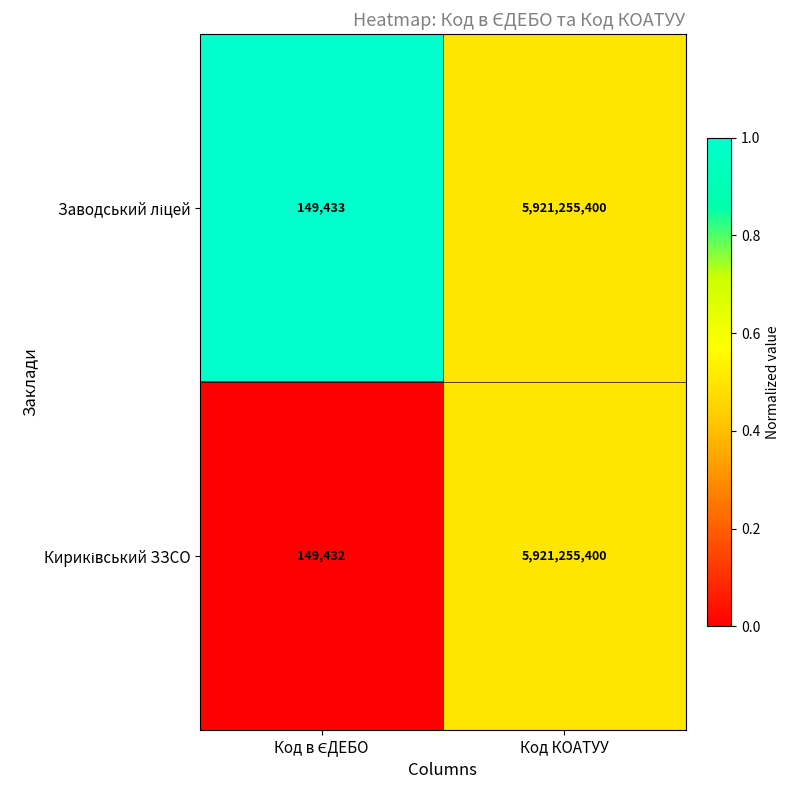

What is the maximum value shown in the chart?

5921255400